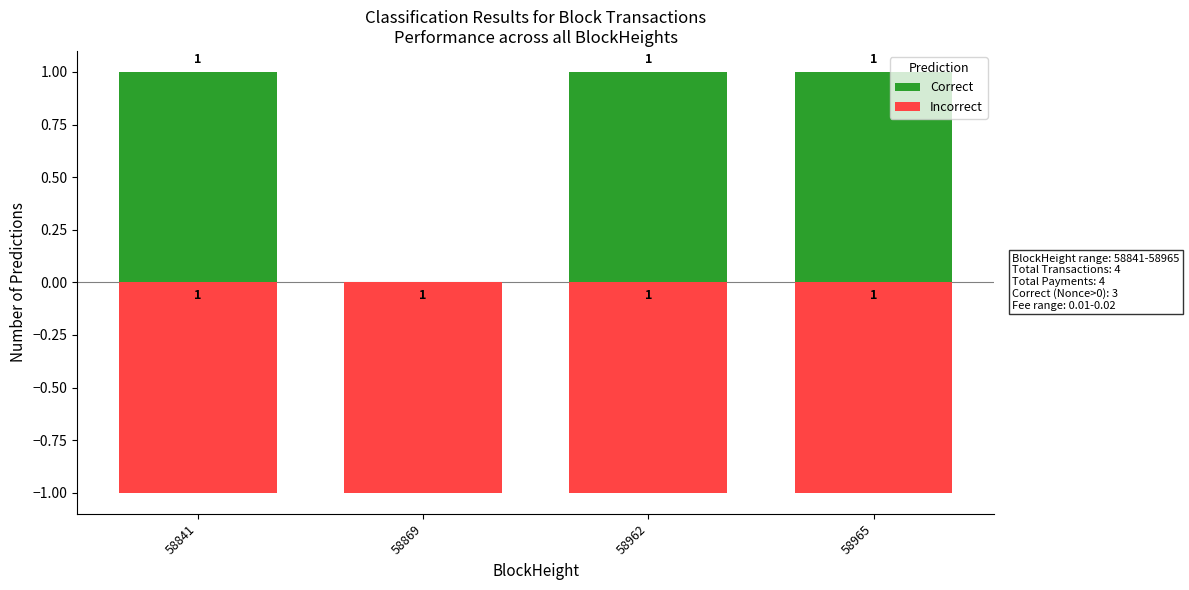

Reading left to right, list all the values displayed in this chart.

Correct: 58841=1	58869=0	58962=1	58965=1
Incorrect: 58841=-1	58869=-1	58962=-1	58965=-1